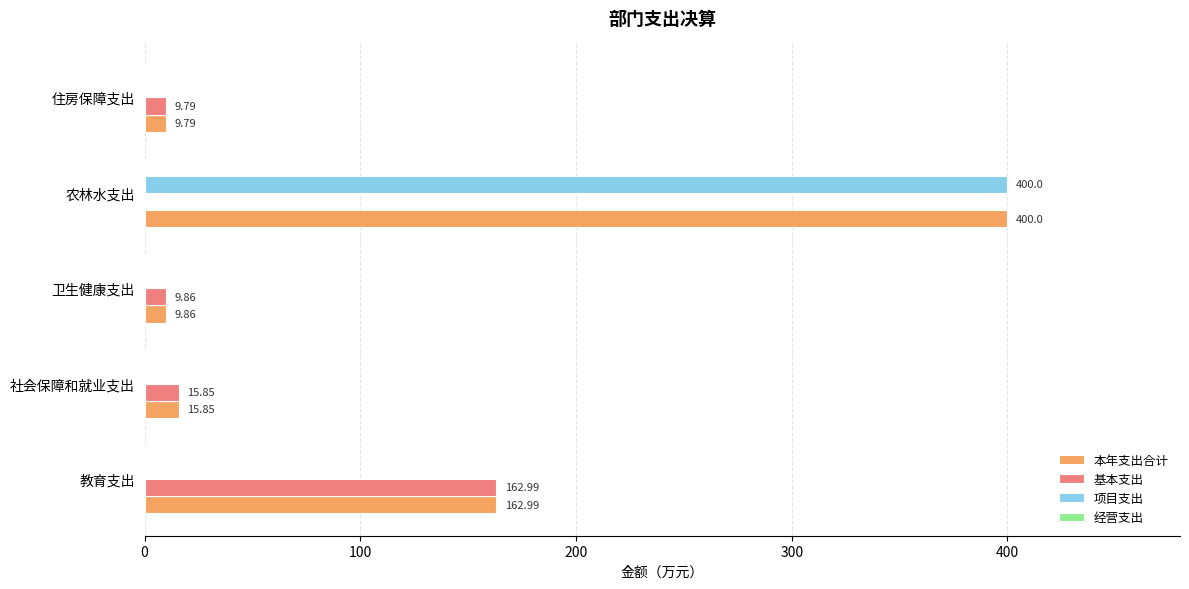

At which label is 基本支出 closest to 81?

社会保障和就业支出